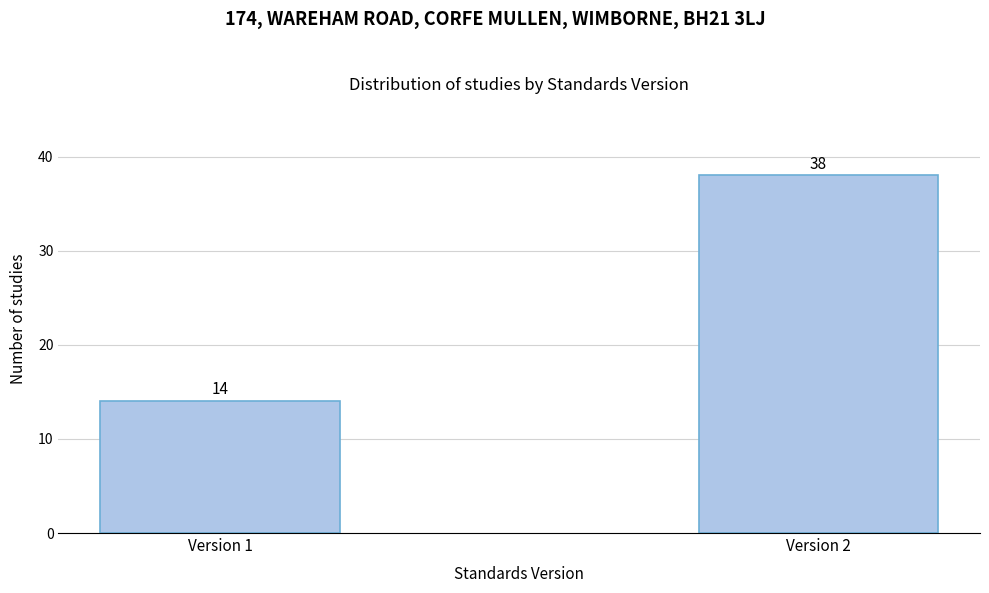

Reading right to left, transcribe all the data shown in this chart.

Version 2=38	Version 1=14